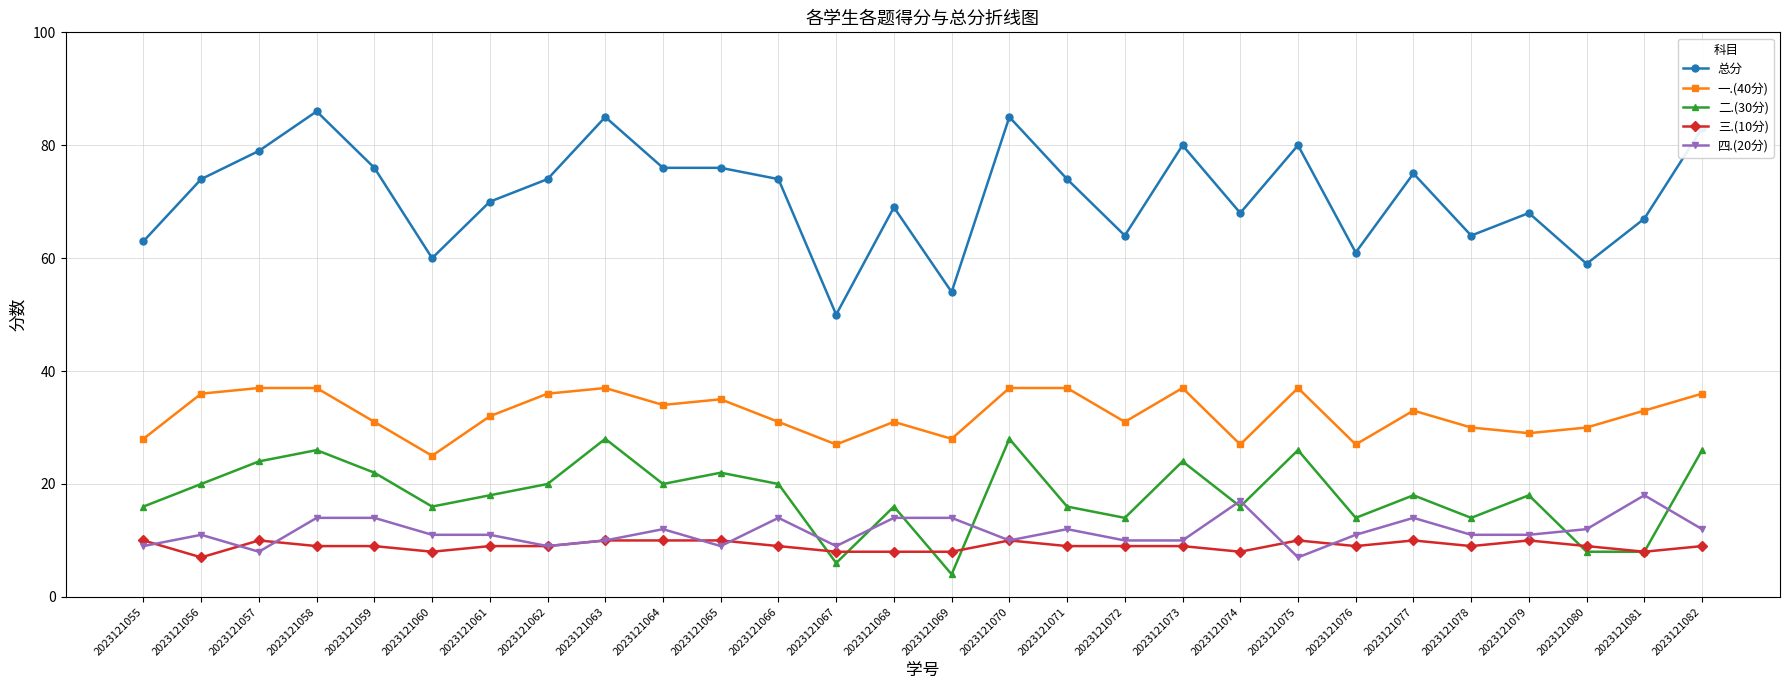

The 三.(10分) series shows 4 at 2023121072. True or false?

False